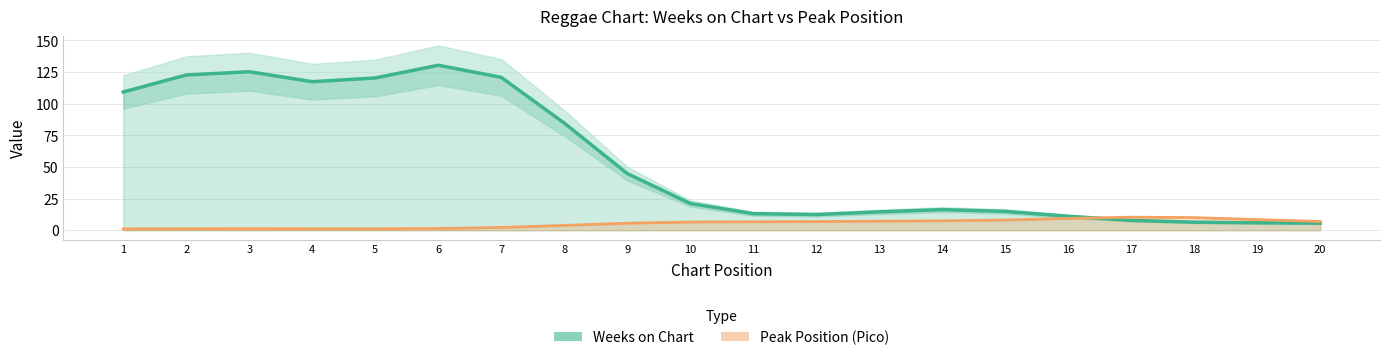

What is the value of the Weeks on Chart point at the 4th from the left?

117.4